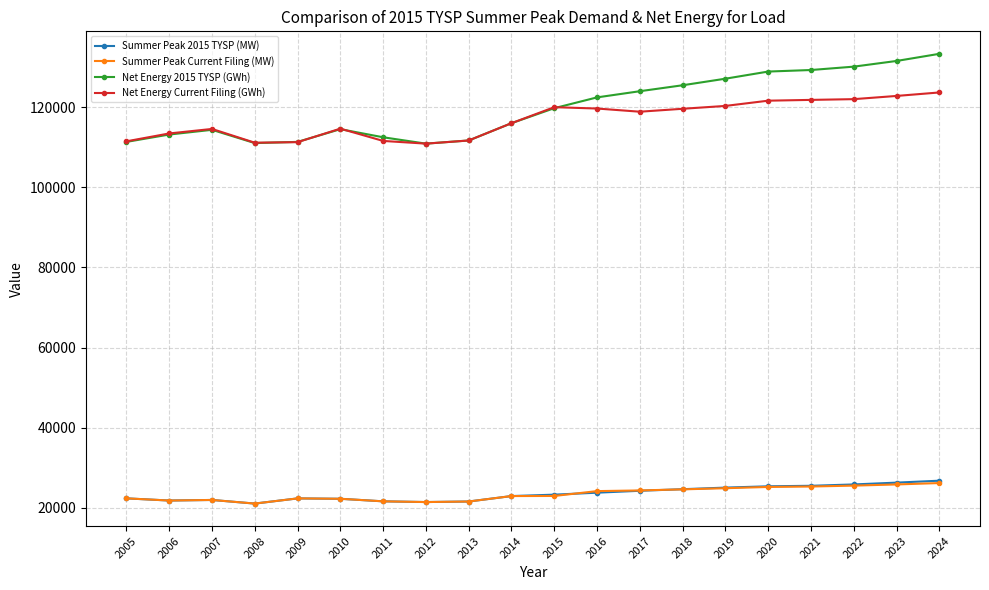

True or false: Summer Peak Current Filing (MW) has a value of 21619.0 at 2011.

True